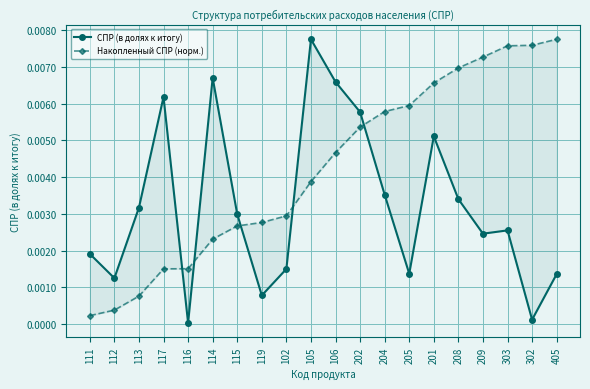

The value of Накопленный СПР (норм.) at 204 is 0.0. True or false?

False